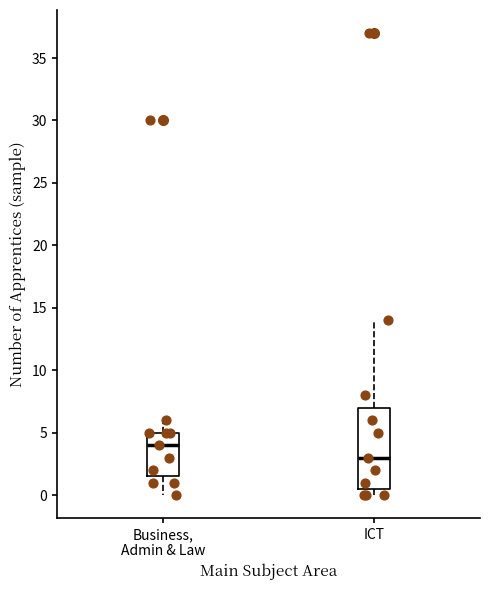

Which box is the tallest, from its lower edge to its upper edge?

ICT